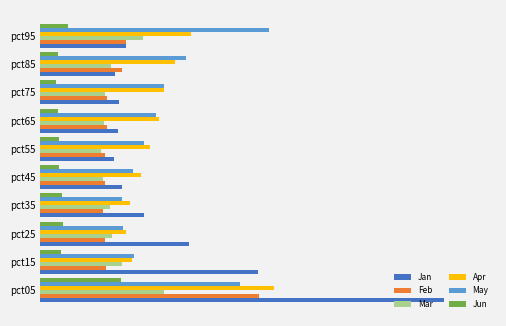

What is the sum of all May values?

9.7